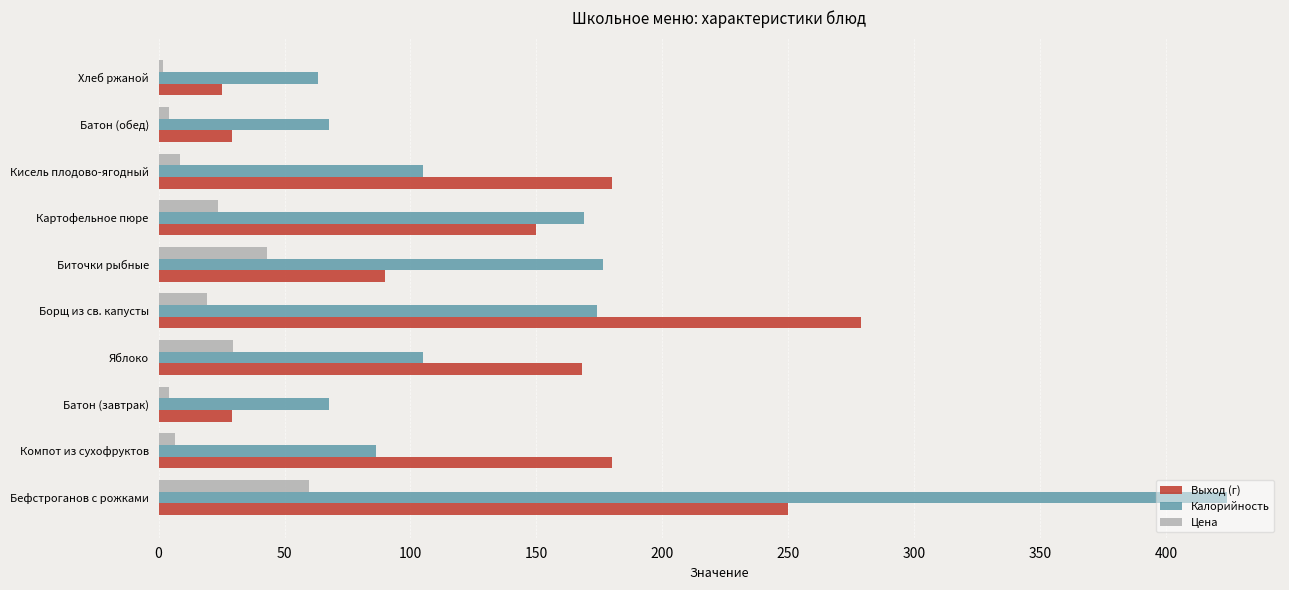

What is the difference between the maximum and minimum values in the Цена series?

57.9